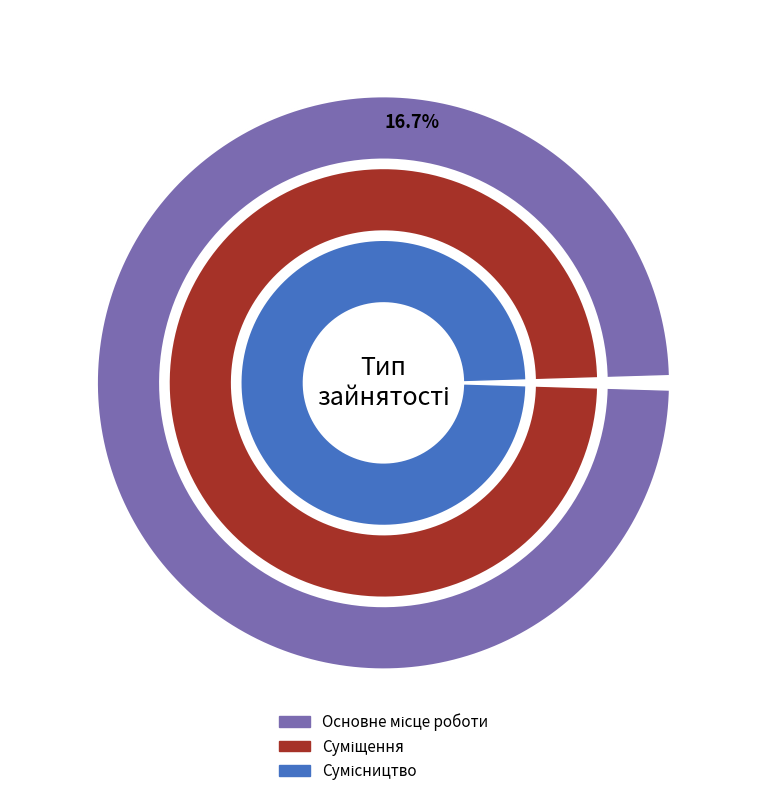

Rank the categories by value from lowest to highest.

Основне місце роботи, Суміщення, Сумісництво